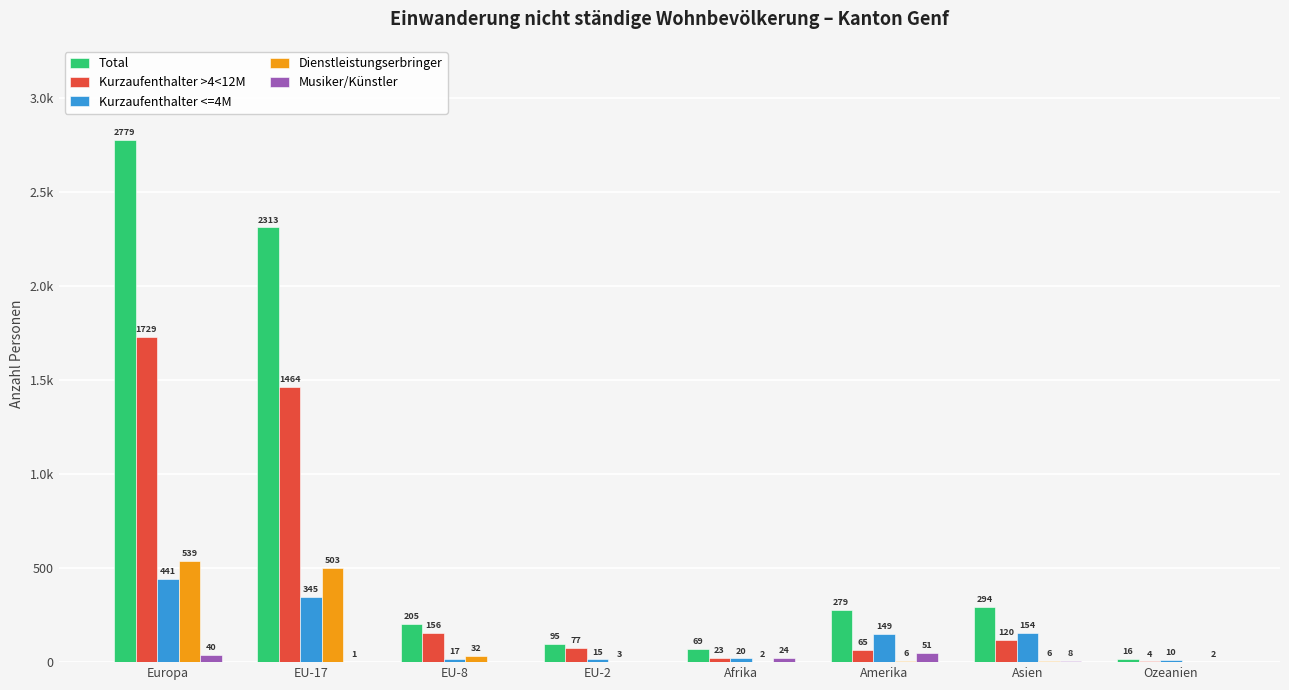

Are the bars horizontal?

No